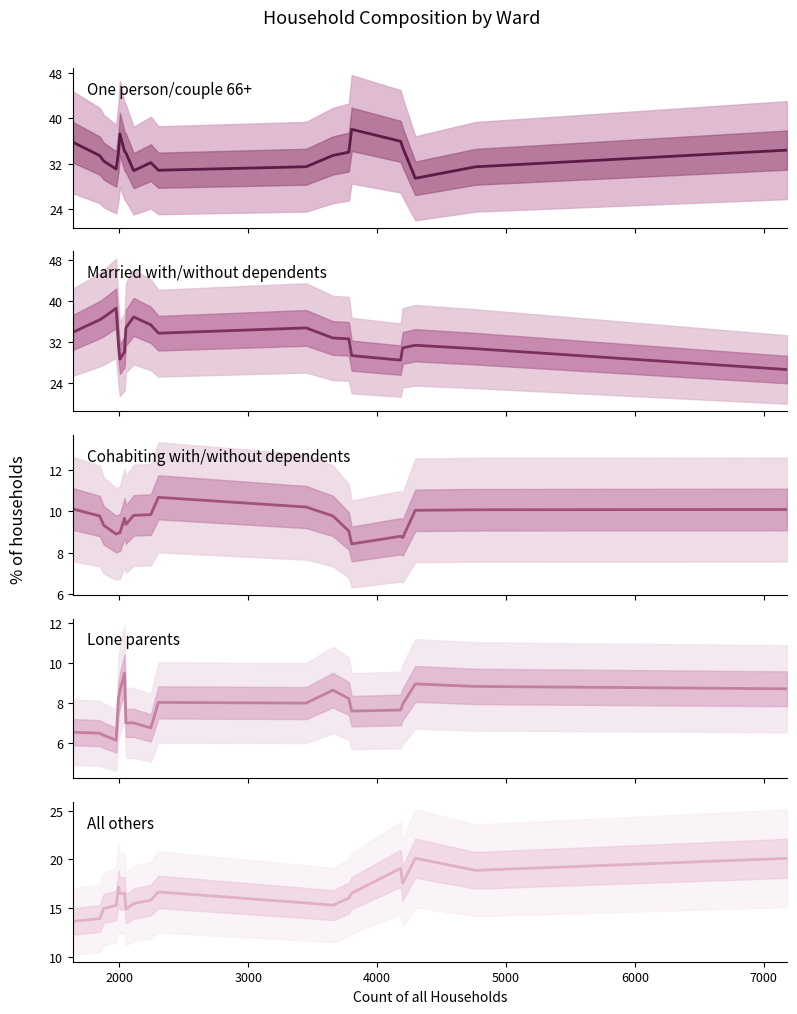

What is the value of the Lone parents point at the 5th from the left?

8.2